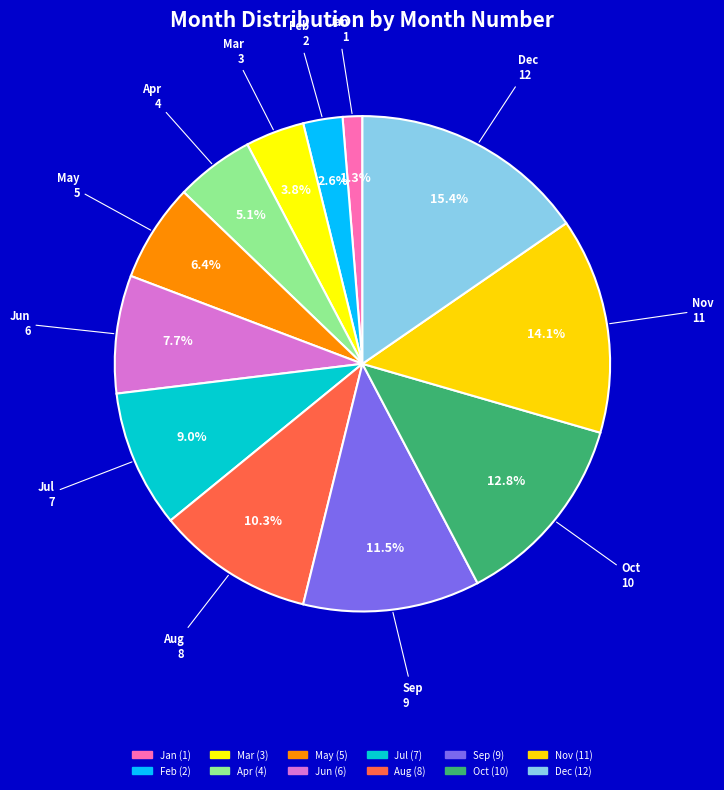

To the nearest percent, what is the difference between the May and Jun slice percentages?

1%